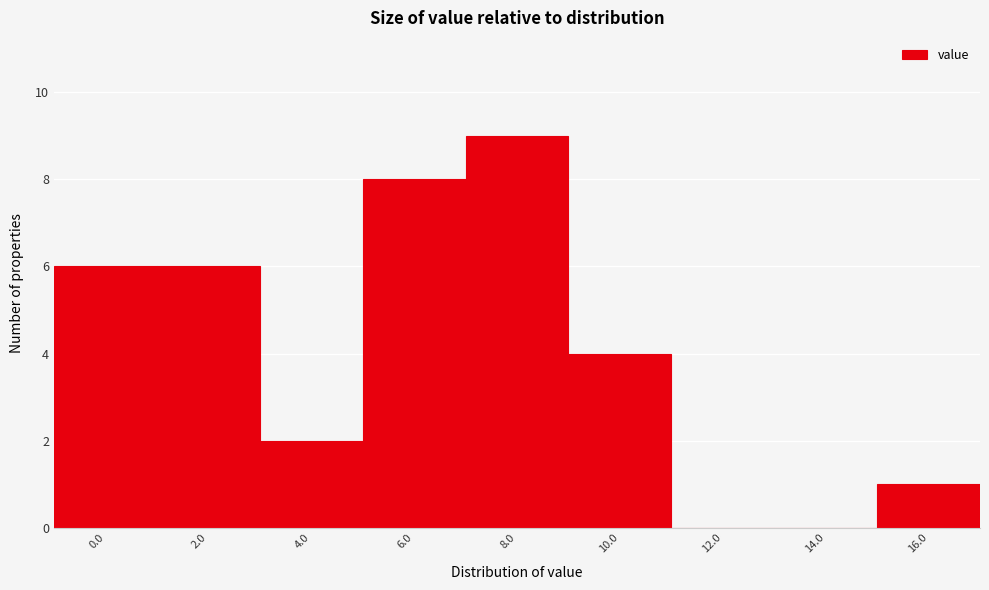

Reading right to left, extract all data points from this chart.

16.0=1	14.0=0	12.0=0	10.0=4	8.0=9	6.0=8	4.0=2	2.0=6	0.0=6